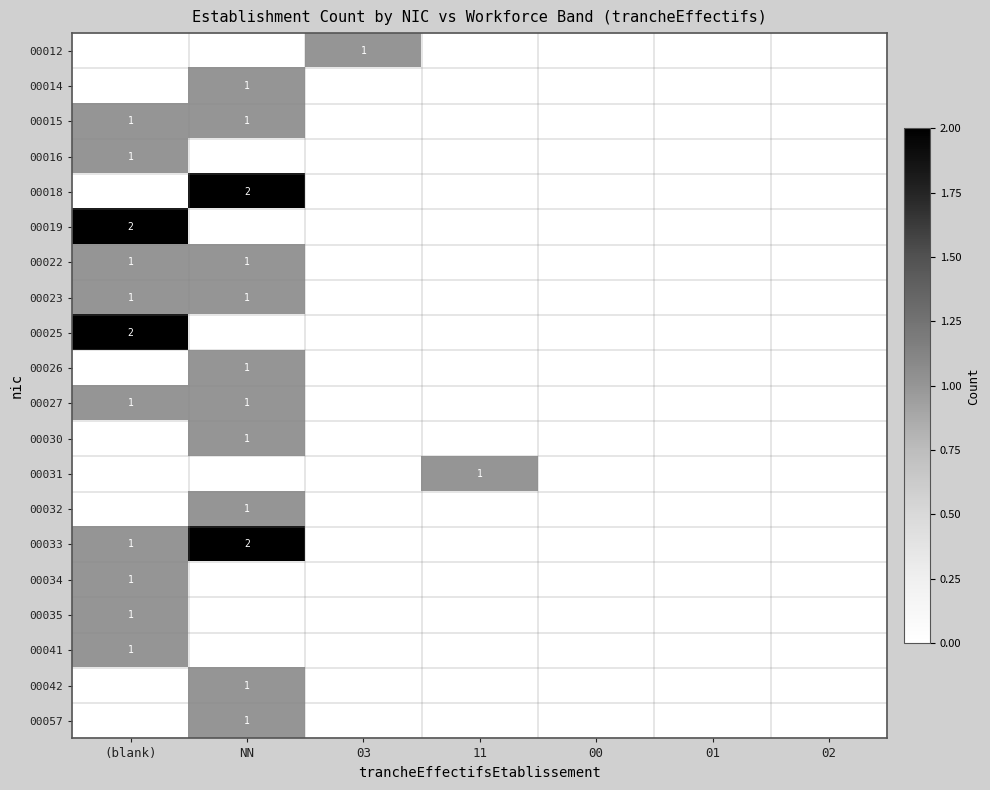

The 00019 series shows 3 at (blank). True or false?

False